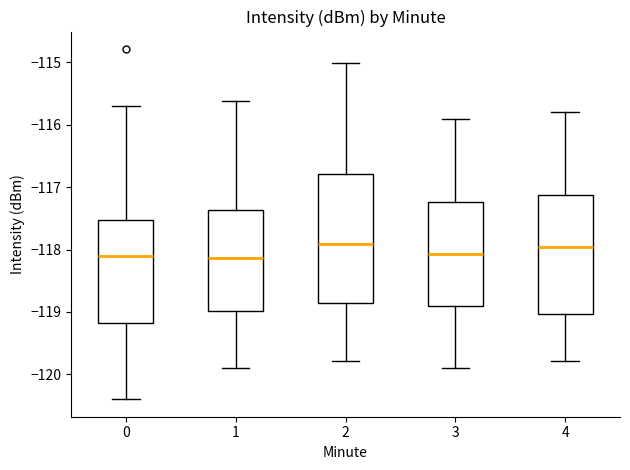

Which box is the tallest, from its lower edge to its upper edge?

2